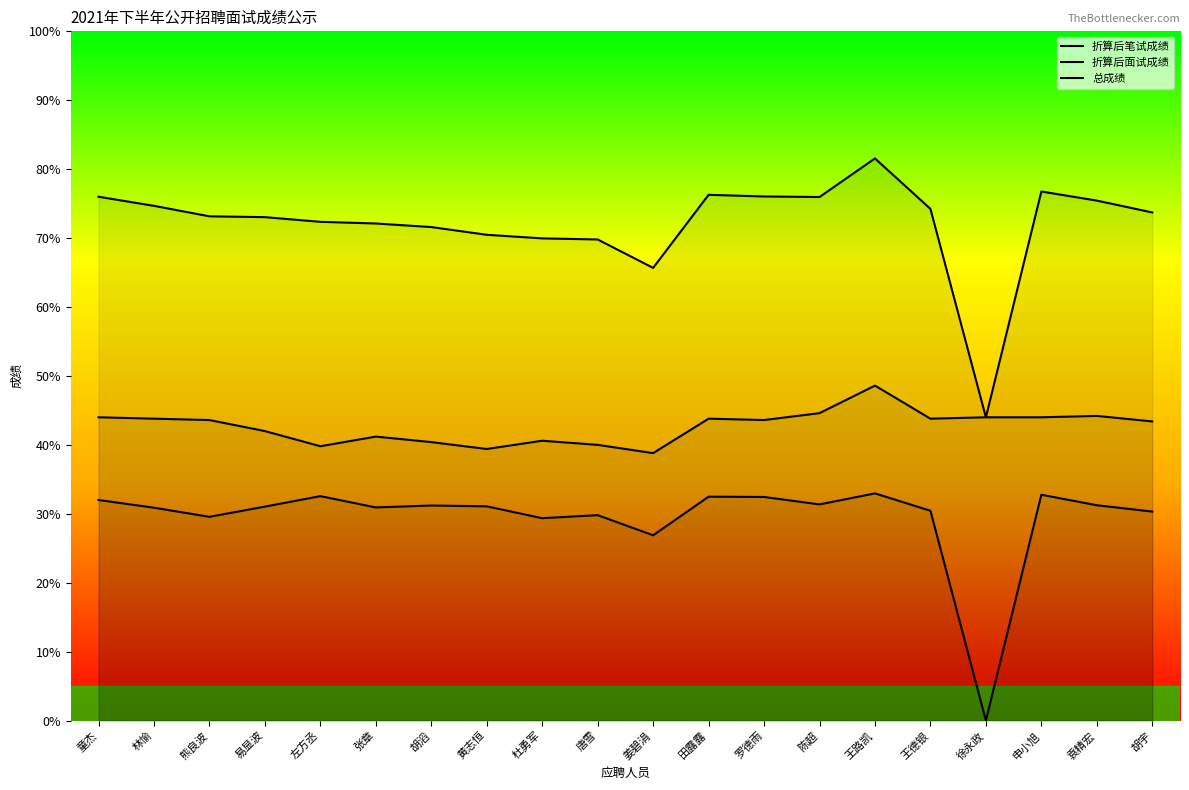

True or false: 折算后笔试成绩 and 折算后面试成绩 intersect in this chart.

False